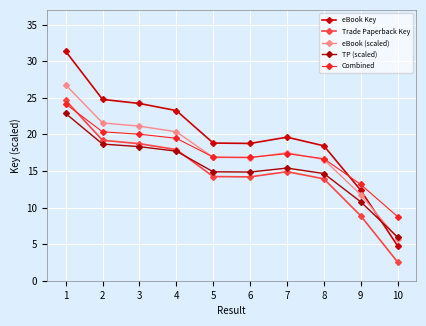

How many series are shown in this chart?

5